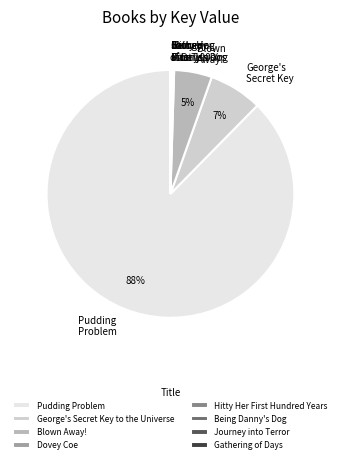

Which category accounts for the majority?

Pudding Problem